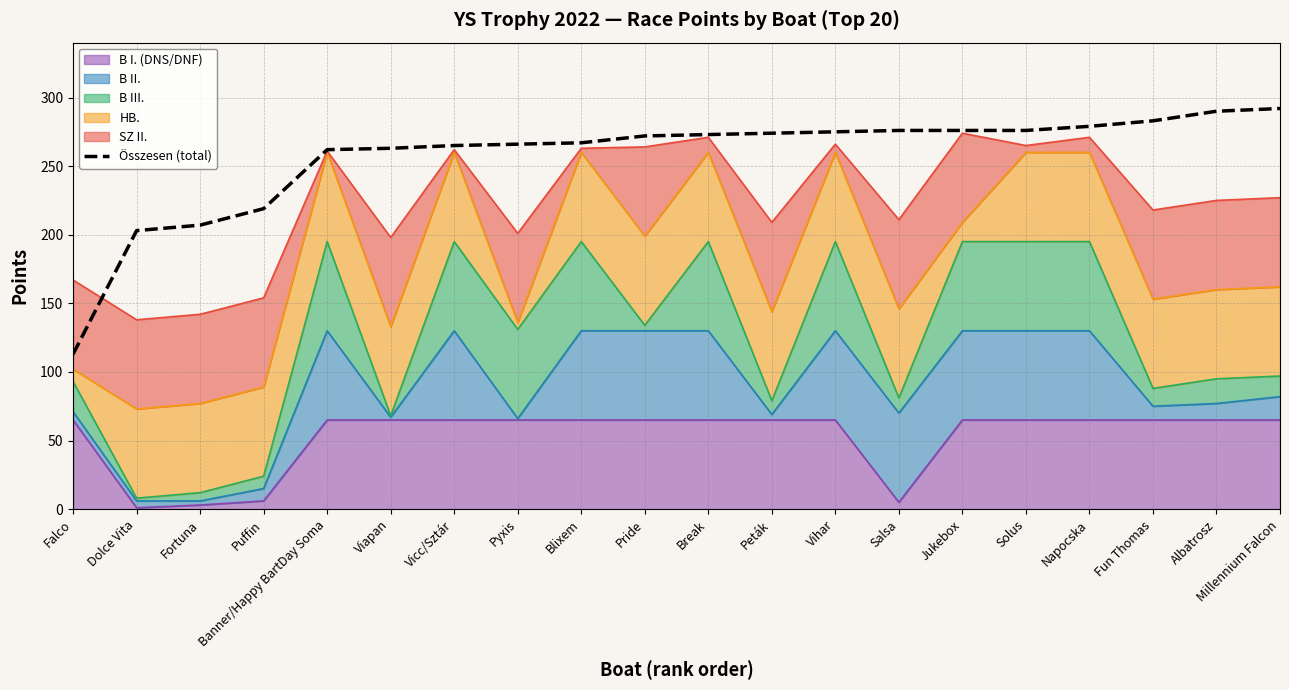

How many data points are above 273?

9